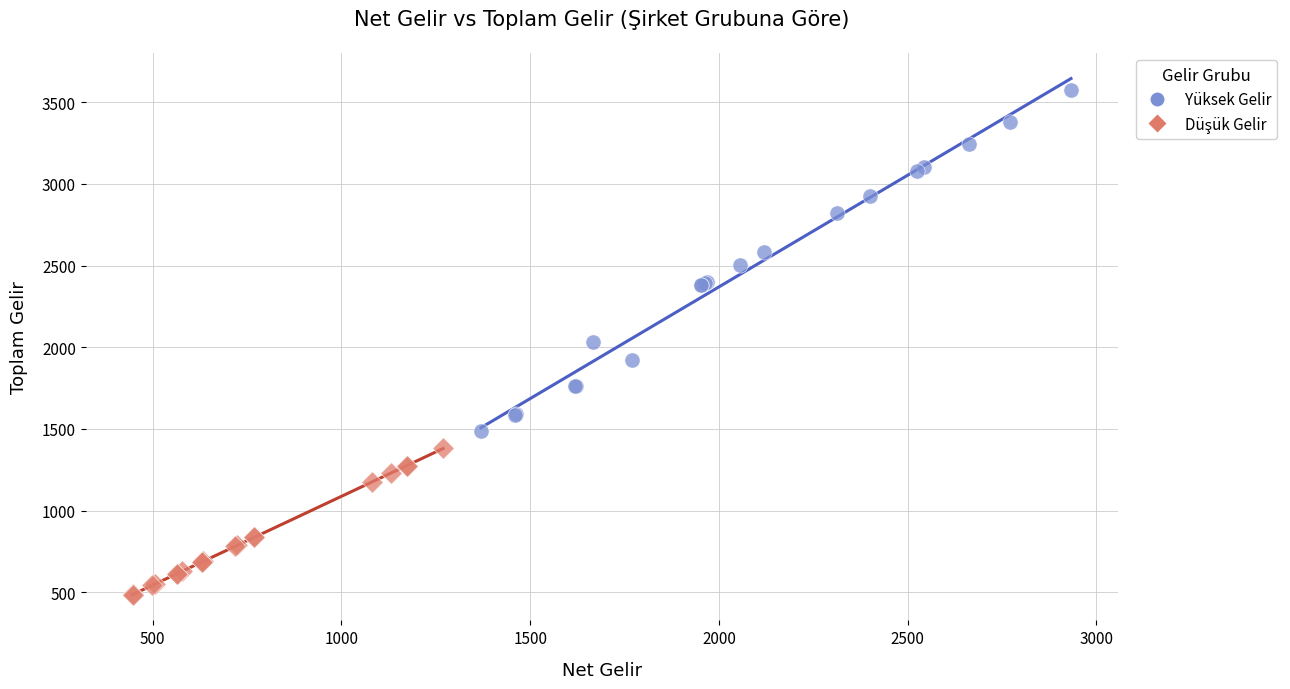

Which series has the widest spread of Y values?

Yüksek Gelir